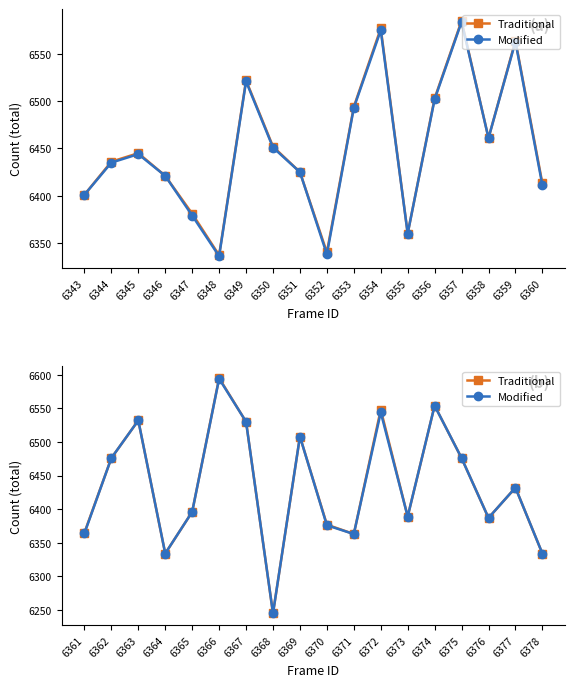

True or false: Traditional and Modified intersect in this chart.

False